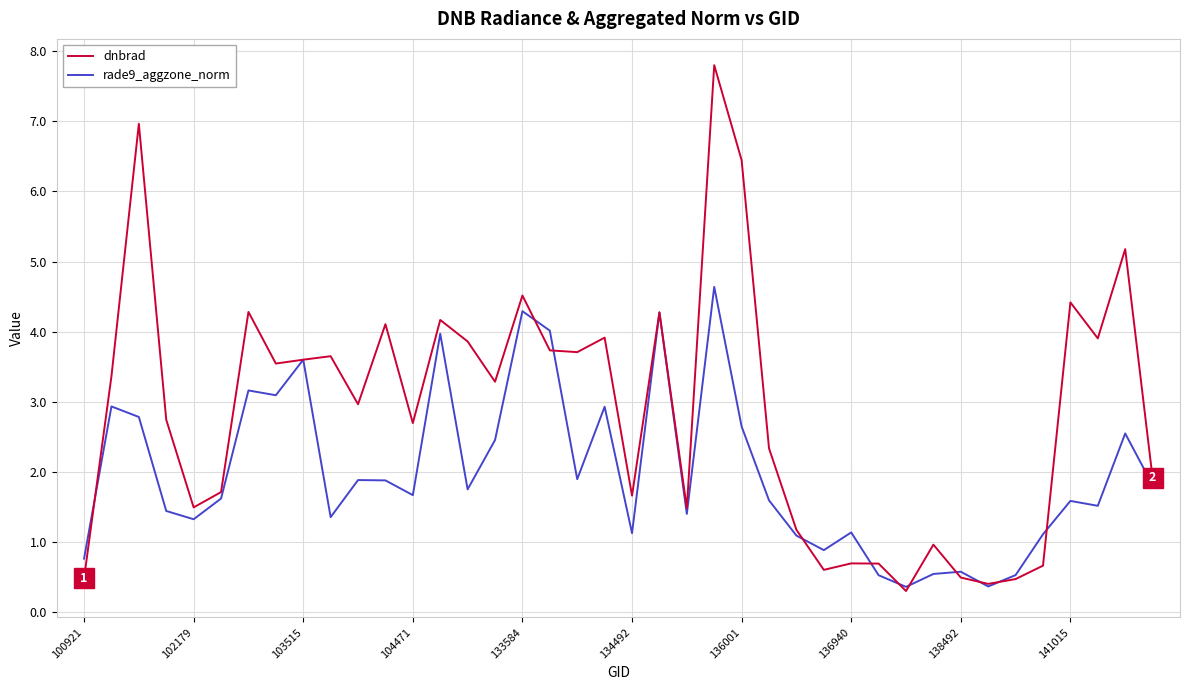

Which series has the widest spread of values?

dnbrad